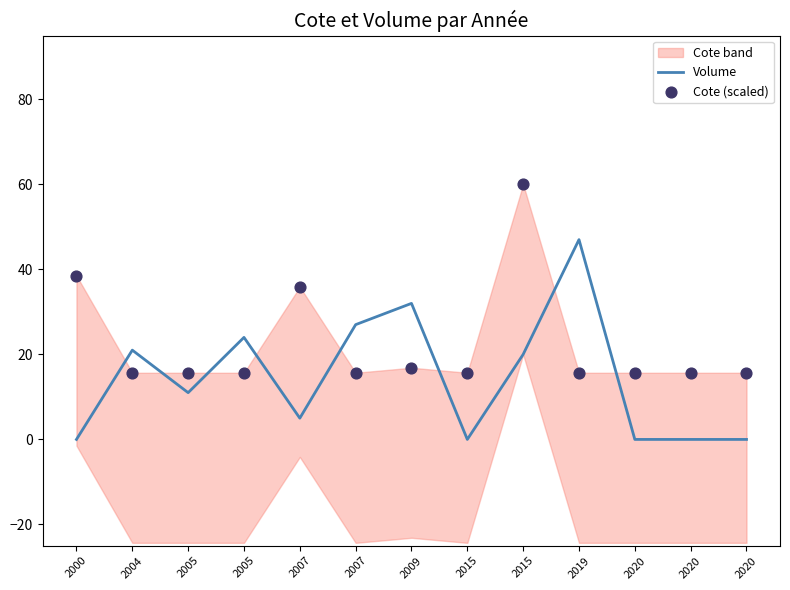

Which series has the widest spread of Y values?

Volume